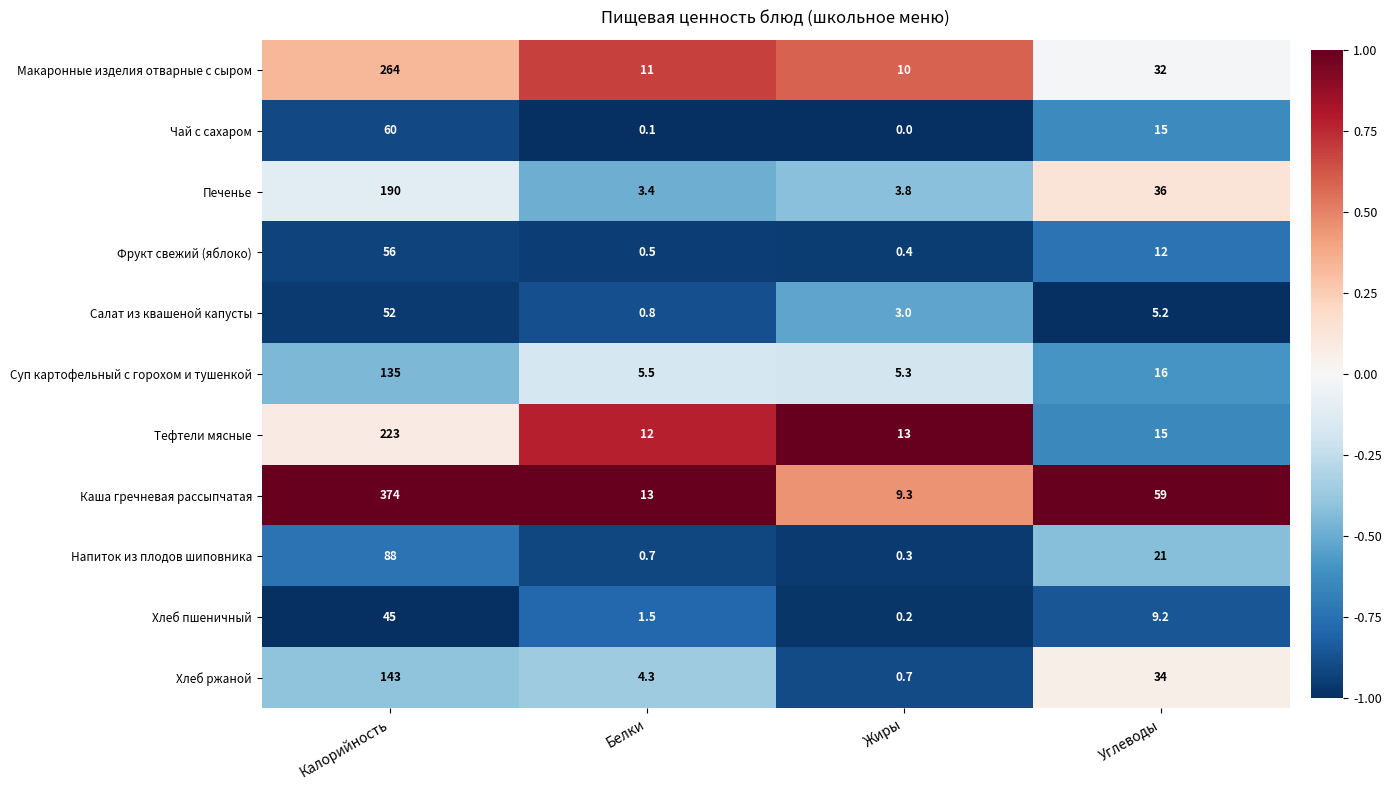

What is the sum of the Хлеб пшеничный values at Белки and Калорийность?

46.5